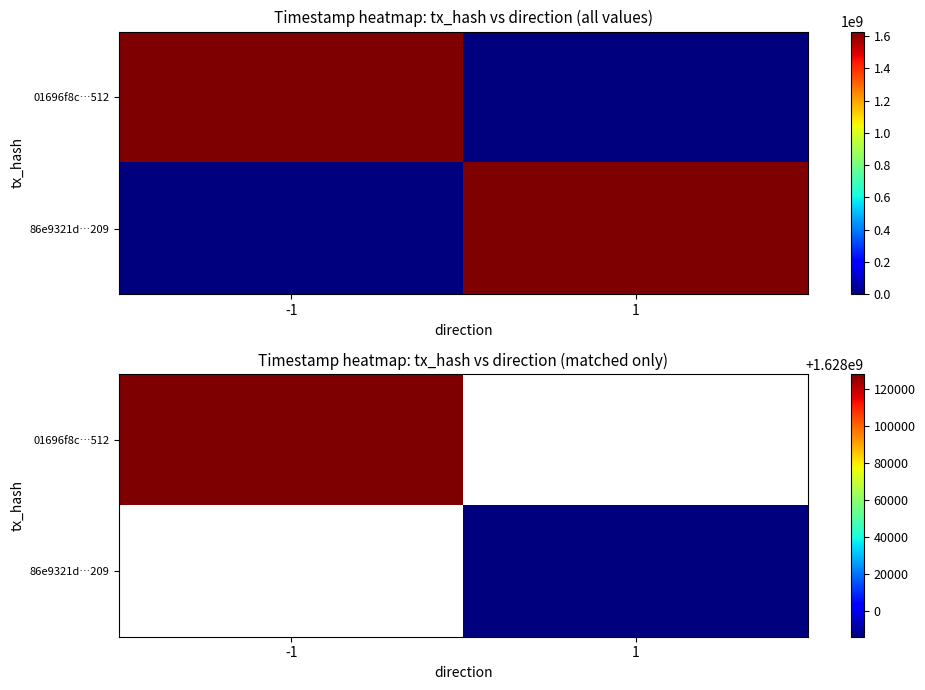

Rank the series by their maximum value, from lowest to highest.

01696f8c…512, 86e9321d…209